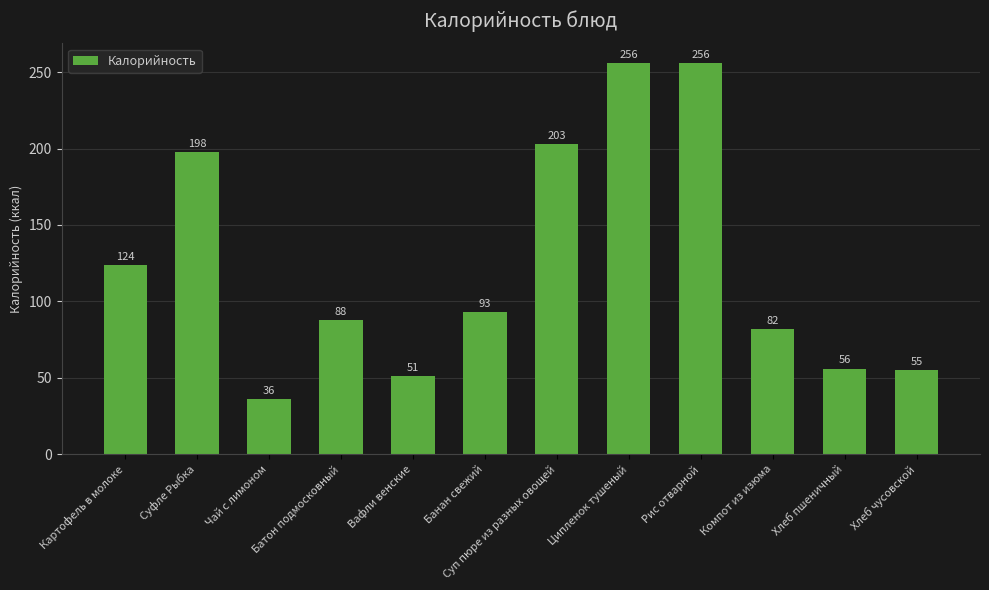

The value at Картофель в молоке is 124. True or false?

True